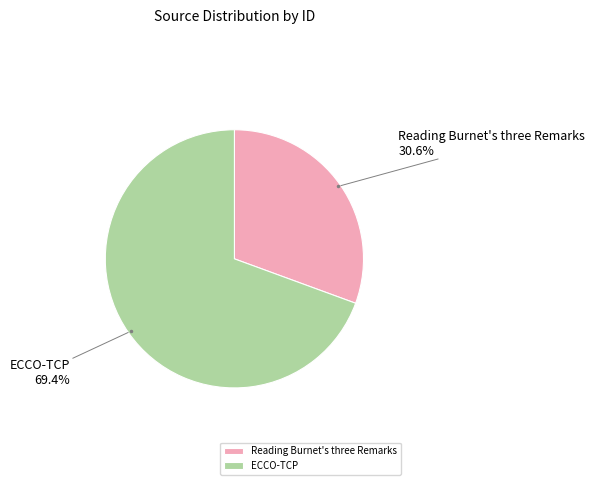

The ECCO-TCP slice represents 69% of the pie. True or false?

True